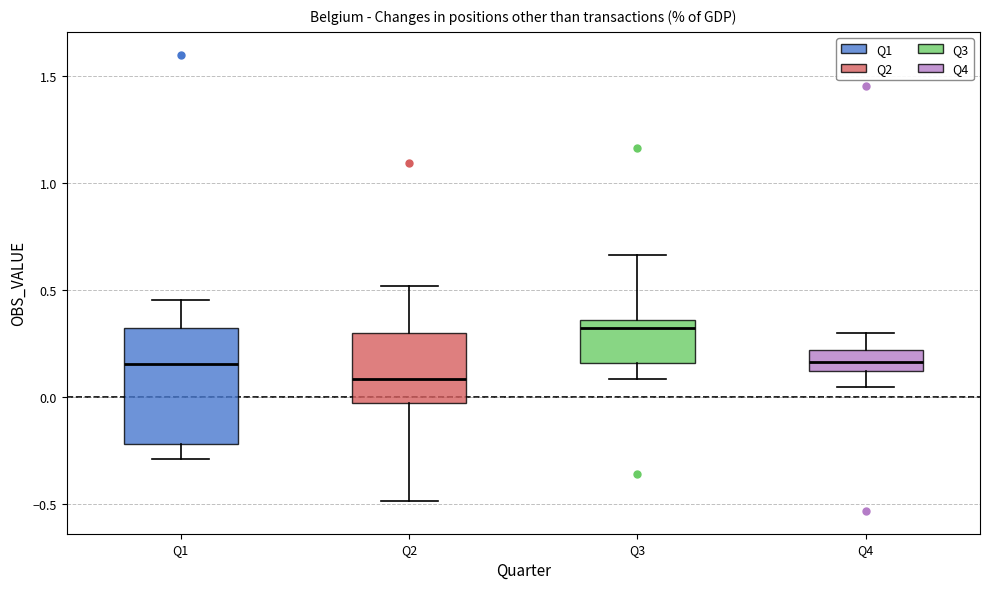

Where does the lower whisker of the box for Q3 end on the y-axis? The values are not printed on the chart, so give them approximately, as read against the axis.

0.10